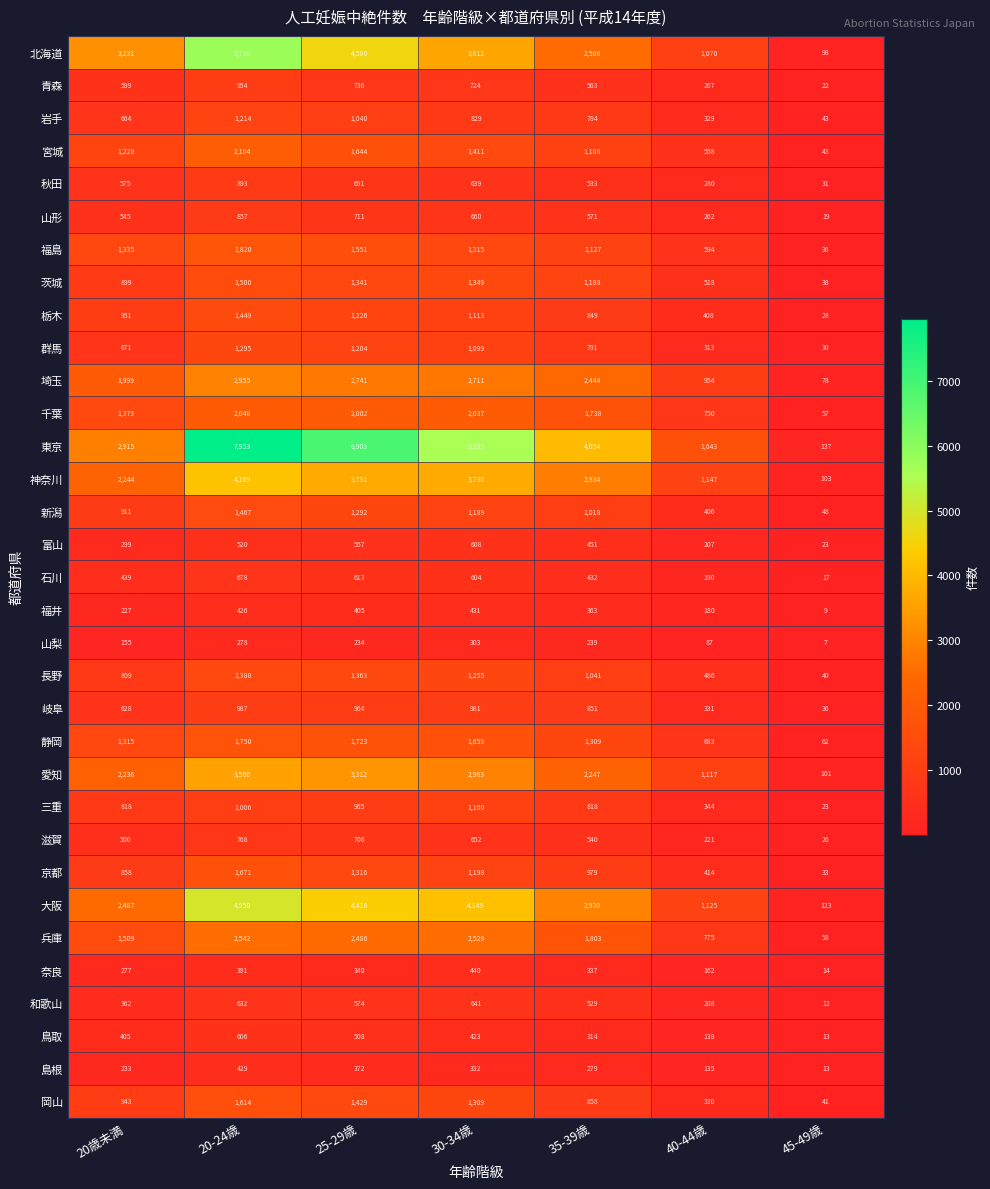

Which category has the highest value across all series?

20-24歳